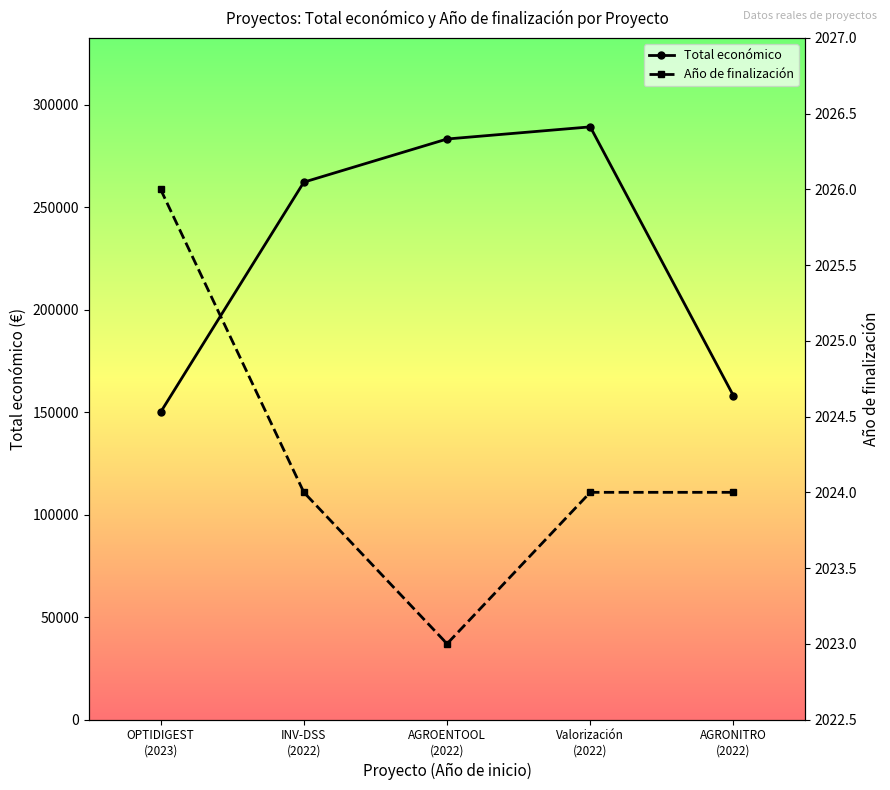

At which label does Año de finalización first exceed 2024?

OPTIDIGEST
(2023)